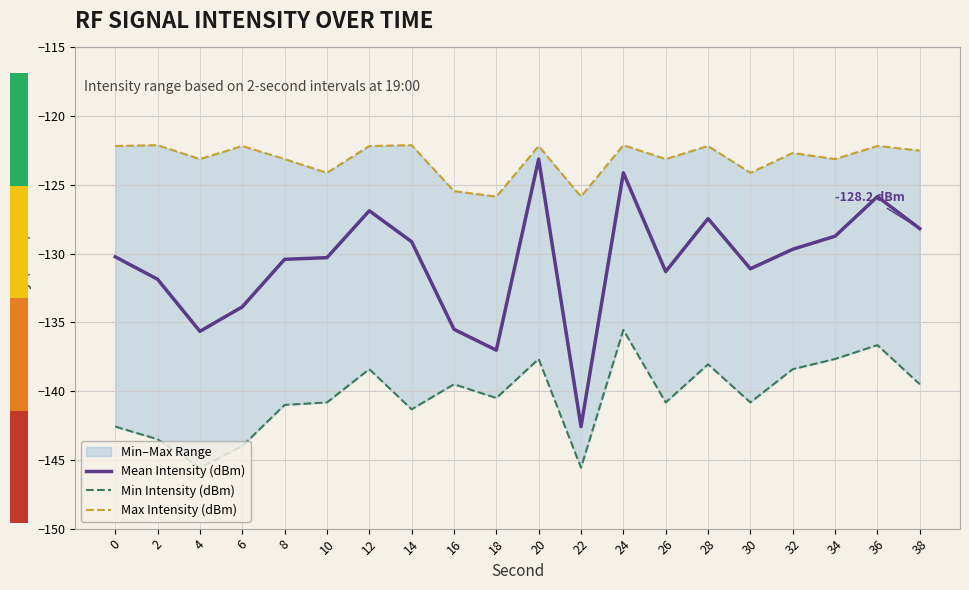

What is the difference between the second highest and minimum values in the Min Intensity (dBm) series?

8.9